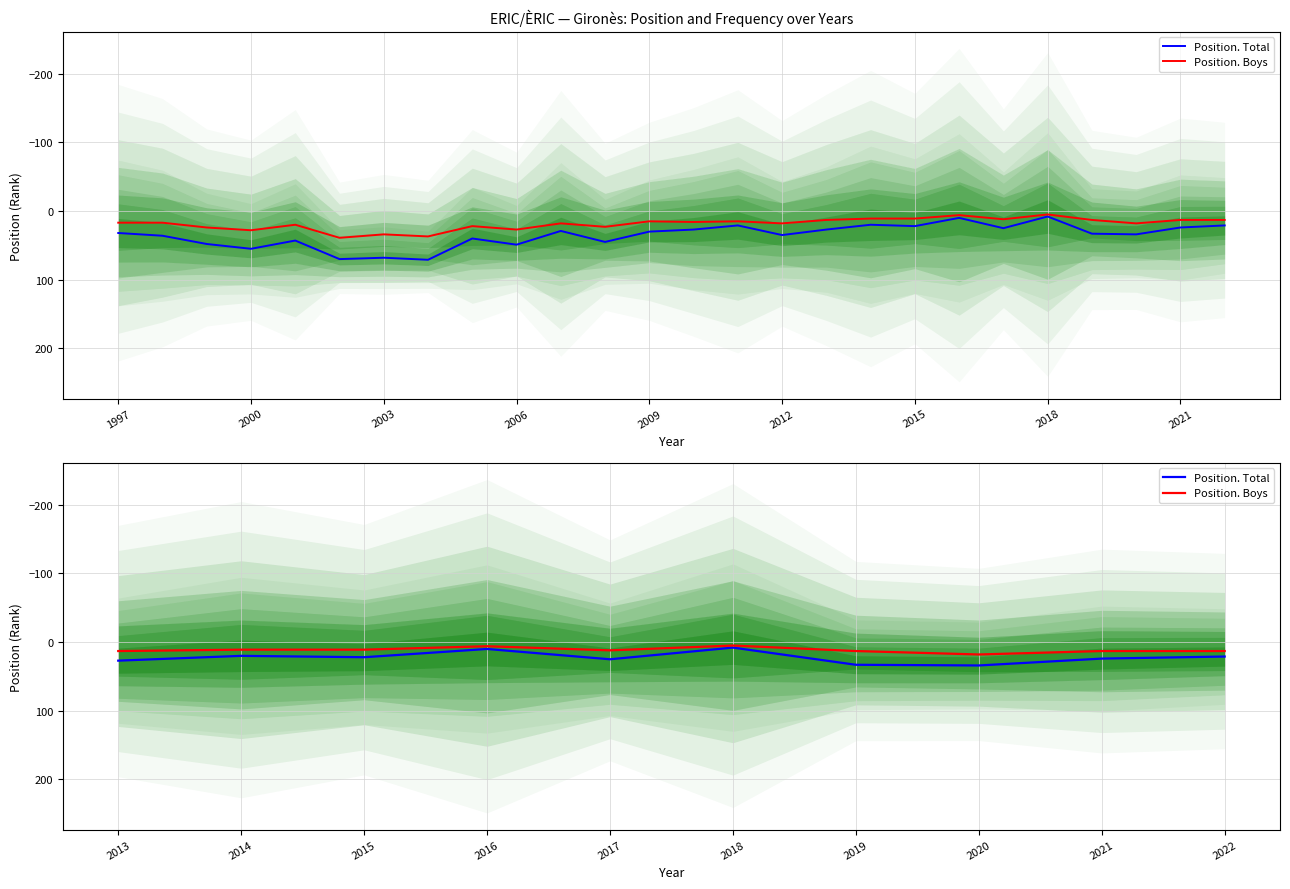

What is the value of the Position. Boys point at the 7th from the left?

13